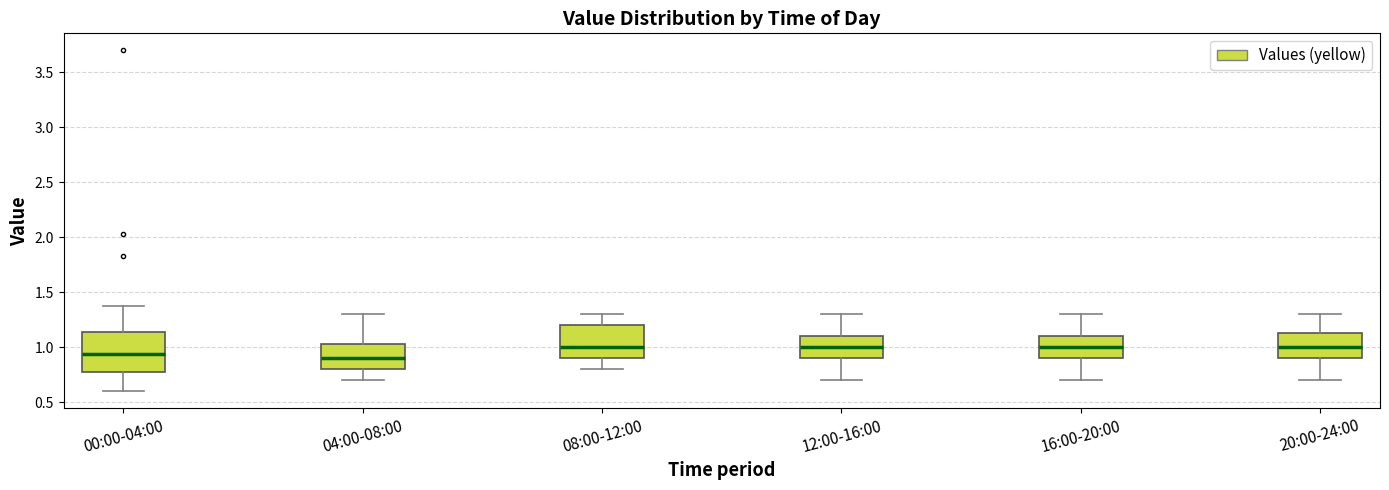

Where does the median line of the box for 12:00-16:00 sit on the y-axis? The values are not printed on the chart, so give them approximately, as read against the axis.

1.00